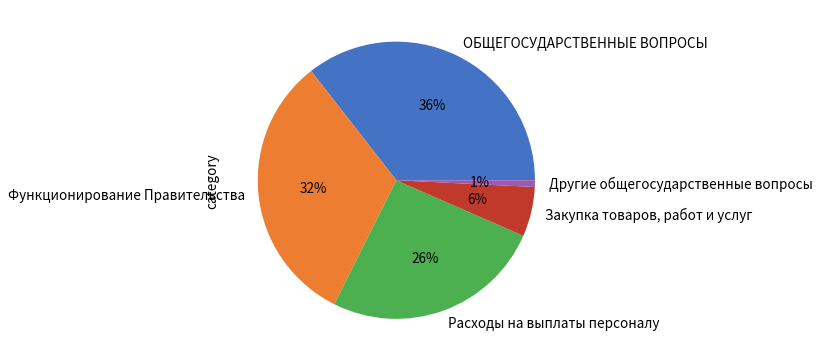

The Закупка товаров, работ и услуг slice represents 6% of the pie. True or false?

True